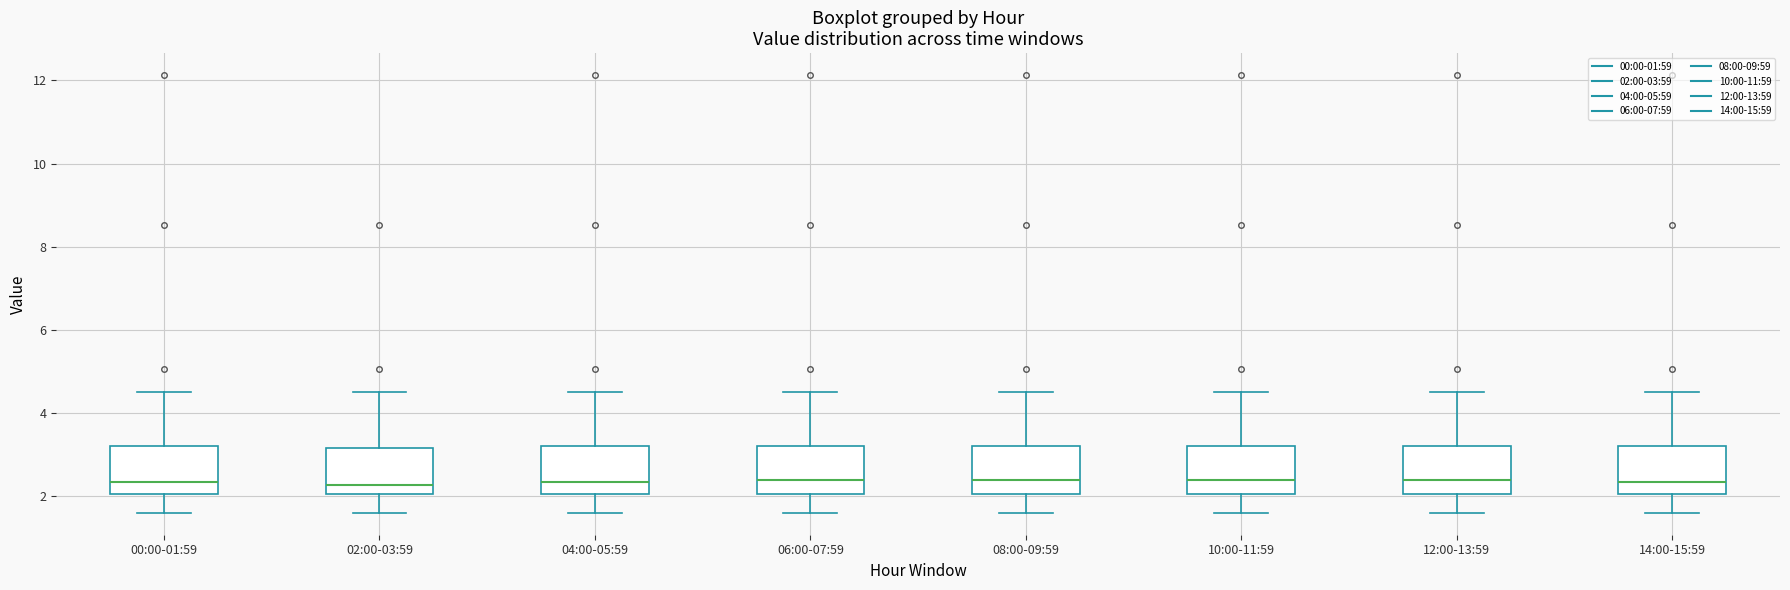

Where does the upper whisker of the box for 00:00-01:59 end on the y-axis? The values are not printed on the chart, so give them approximately, as read against the axis.

4.6